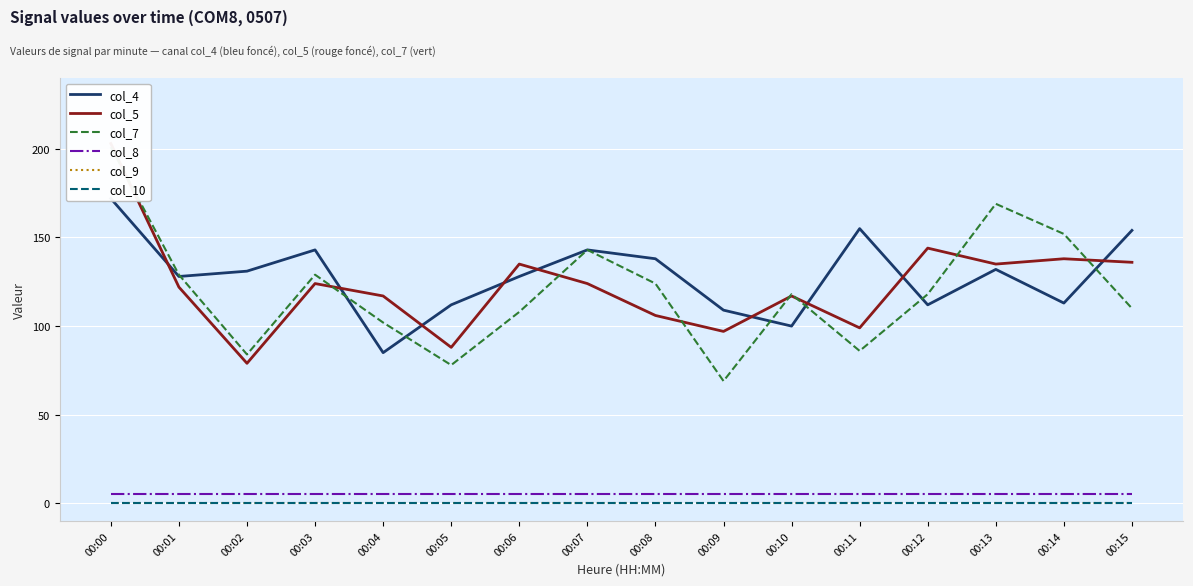

Rank the categories by col_7 value from lowest to highest.

00:09, 00:05, 00:02, 00:11, 00:04, 00:06, 00:15, 00:10, 00:12, 00:08, 00:01, 00:03, 00:07, 00:14, 00:13, 00:00